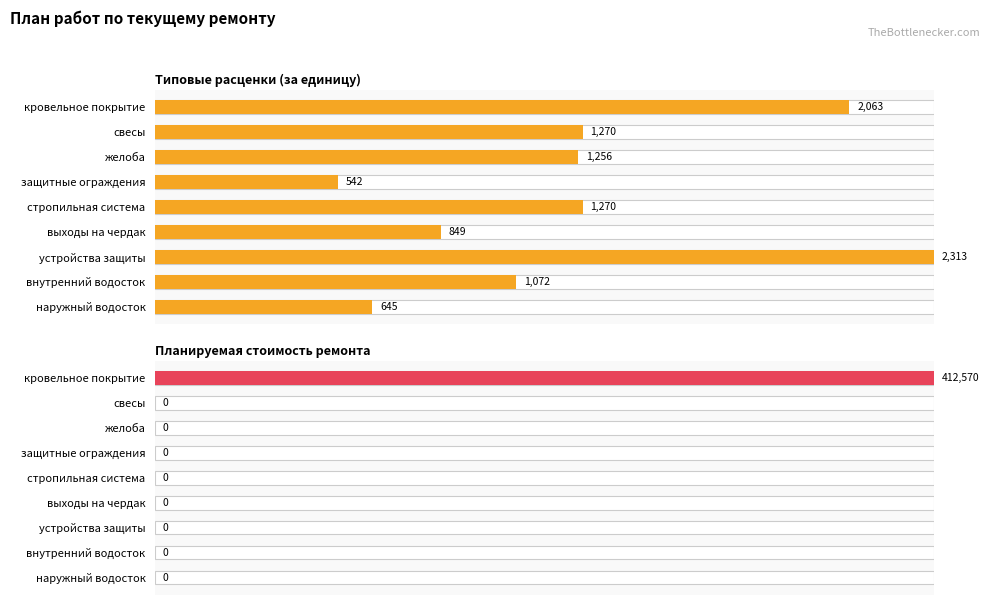

The Планируемая стоимость ремонта series shows 0.0 at 4. True or false?

True